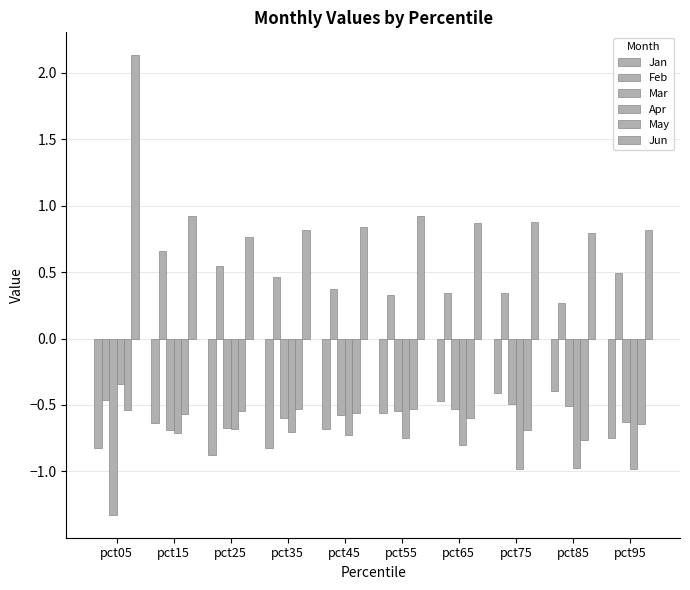

Reading left to right, what are all the values shown in this chart?

Jan: pct05=-0.8	pct15=-0.6	pct25=-0.9	pct35=-0.8	pct45=-0.7	pct55=-0.6	pct65=-0.5	pct75=-0.4	pct85=-0.4	pct95=-0.7
Feb: pct05=-0.5	pct15=0.7	pct25=0.5	pct35=0.5	pct45=0.4	pct55=0.3	pct65=0.3	pct75=0.3	pct85=0.3	pct95=0.5
Mar: pct05=-1.3	pct15=-0.7	pct25=-0.7	pct35=-0.6	pct45=-0.6	pct55=-0.5	pct65=-0.5	pct75=-0.5	pct85=-0.5	pct95=-0.6
Apr: pct05=-0.3	pct15=-0.7	pct25=-0.7	pct35=-0.7	pct45=-0.7	pct55=-0.8	pct65=-0.8	pct75=-1.0	pct85=-1.0	pct95=-1.0
May: pct05=-0.5	pct15=-0.6	pct25=-0.5	pct35=-0.5	pct45=-0.6	pct55=-0.5	pct65=-0.6	pct75=-0.7	pct85=-0.8	pct95=-0.6
Jun: pct05=2.1	pct15=0.9	pct25=0.8	pct35=0.8	pct45=0.8	pct55=0.9	pct65=0.9	pct75=0.9	pct85=0.8	pct95=0.8